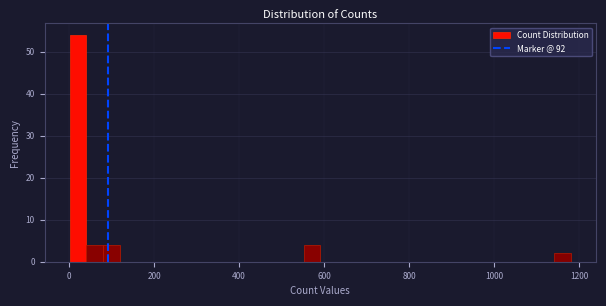

Around what value on the x-axis is the tallest bar? Give the approximate position of its centre, as read against the axis.

20